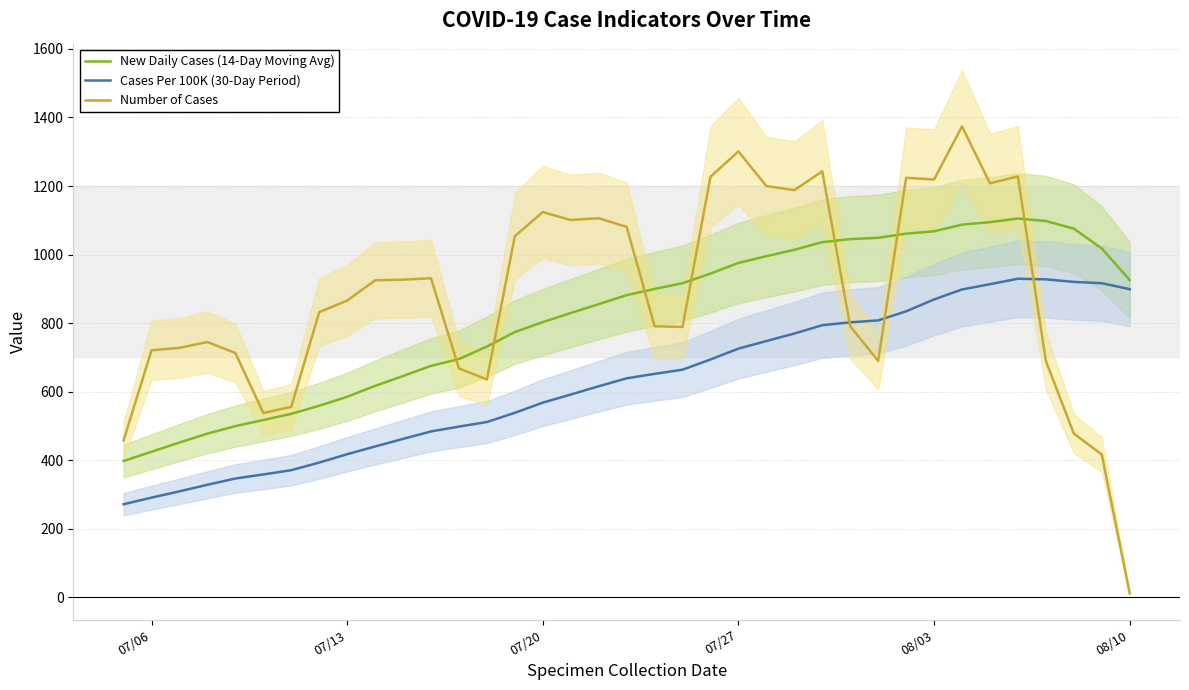

How many interior local peaks does the New Daily Cases (14-Day Moving Avg) series have?

1